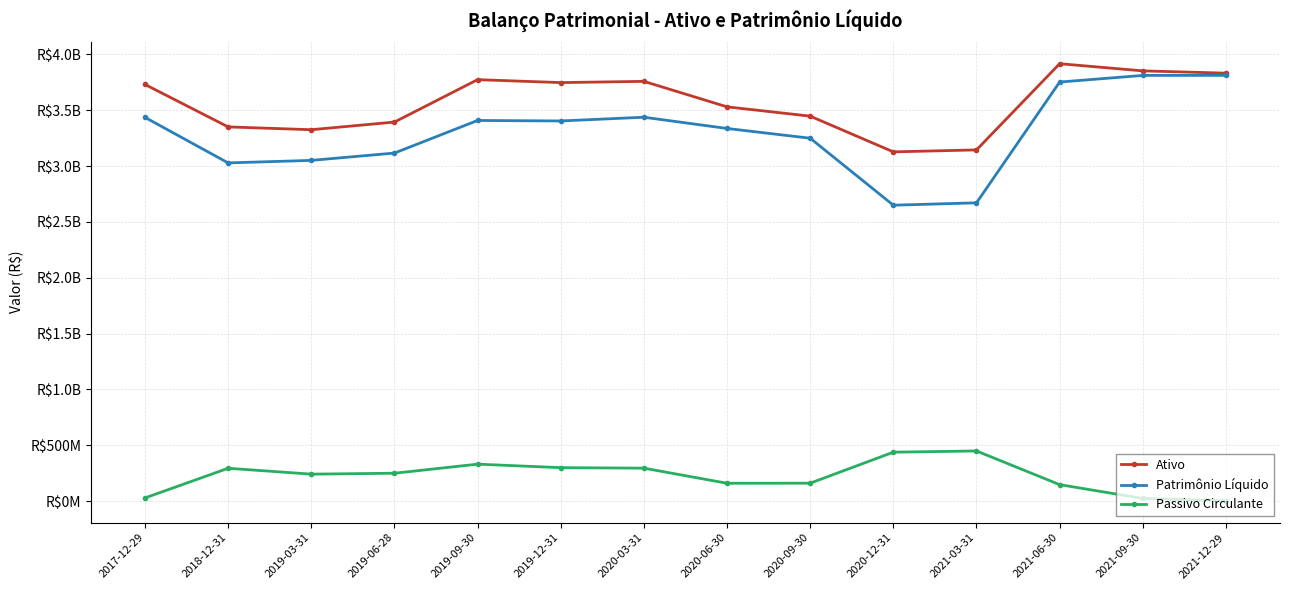

Reading right to left, transcribe all the data shown in this chart.

Ativo: 2021-12-29=3832203000	2021-09-30=3852617000	2021-06-30=3916790000	2021-03-31=3144954000	2020-12-31=3127384000	2020-09-30=3447241000	2020-06-30=3530523000	2020-03-31=3758697000	2019-12-31=3747720000	2019-09-30=3773992000	2019-06-28=3394179000	2019-03-31=3325764000	2018-12-31=3350909000	2017-12-29=3730954000
Patrimônio Líquido: 2021-12-29=3812414000	2021-09-30=3811965000	2021-06-30=3752509000	2021-03-31=2670981000	2020-12-31=2649783000	2020-09-30=3249506000	2020-06-30=3336879000	2020-03-31=3437568000	2019-12-31=3404120000	2019-09-30=3408583000	2019-06-28=3116711000	2019-03-31=3051029000	2018-12-31=3028572000	2017-12-29=3436195000
Passivo Circulante: 2021-12-29=2820000	2021-09-30=23683000	2021-06-30=147312000	2021-03-31=448992000	2020-12-31=438112000	2020-09-30=160360000	2020-06-30=159766000	2020-03-31=294989000	2019-12-31=299414000	2019-09-30=330780000	2019-06-28=249486000	2019-03-31=241398000	2018-12-31=293950000	2017-12-29=28306000